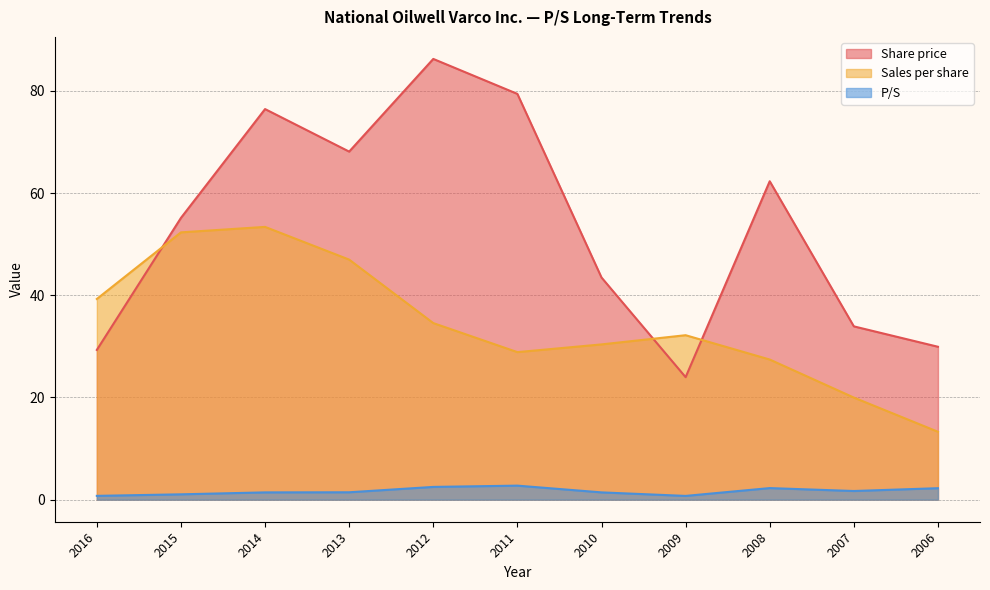

The Sales per share series shows 52.3 at 2015. True or false?

True